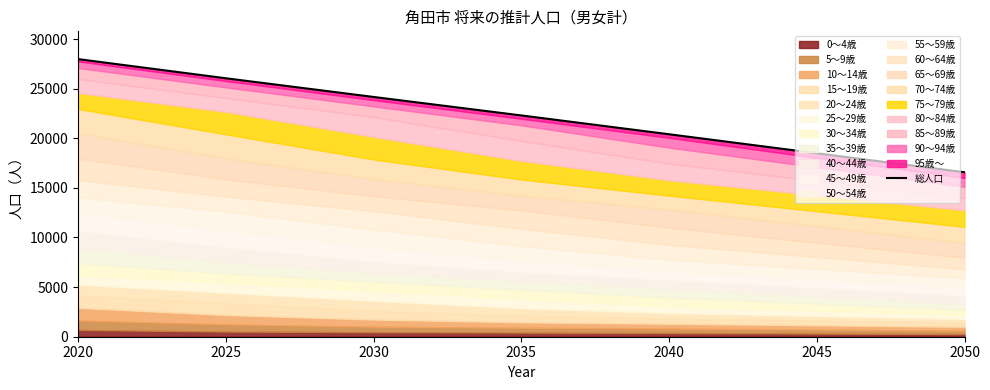

Which has a higher value, 2030 or 2025?

2025